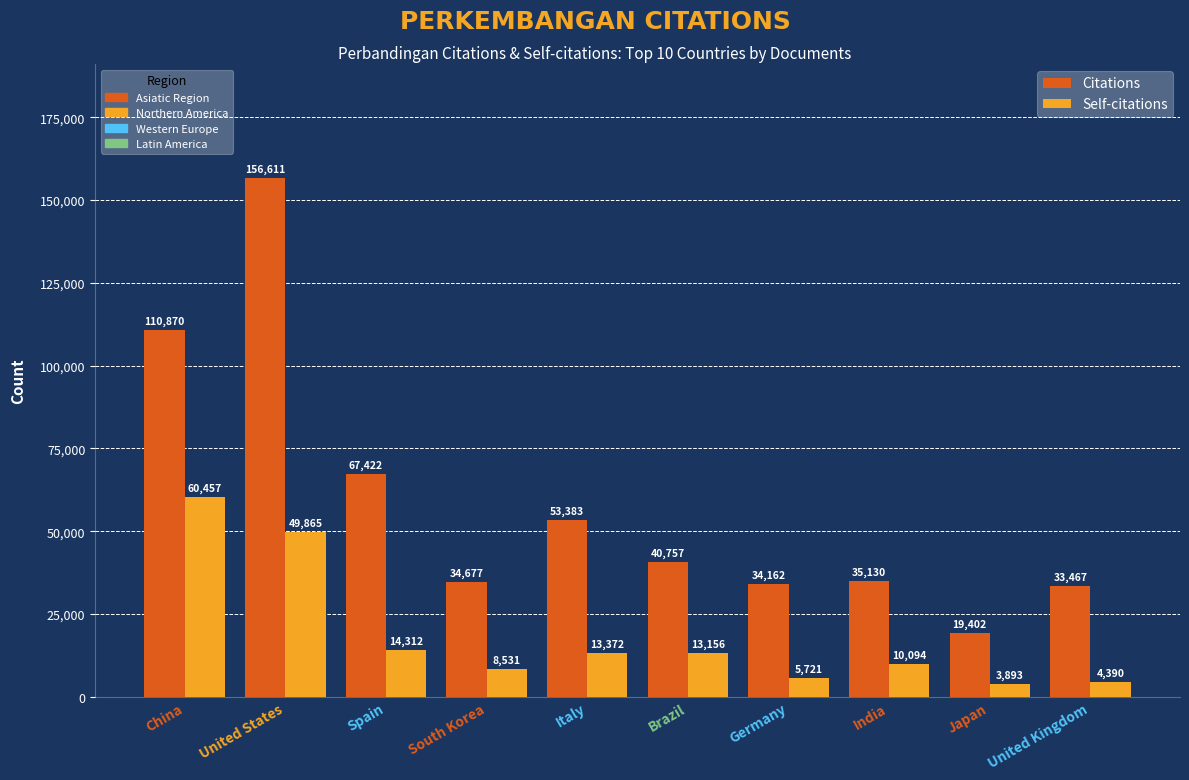

What is the difference between the second highest and minimum values in the Citations series?

91468